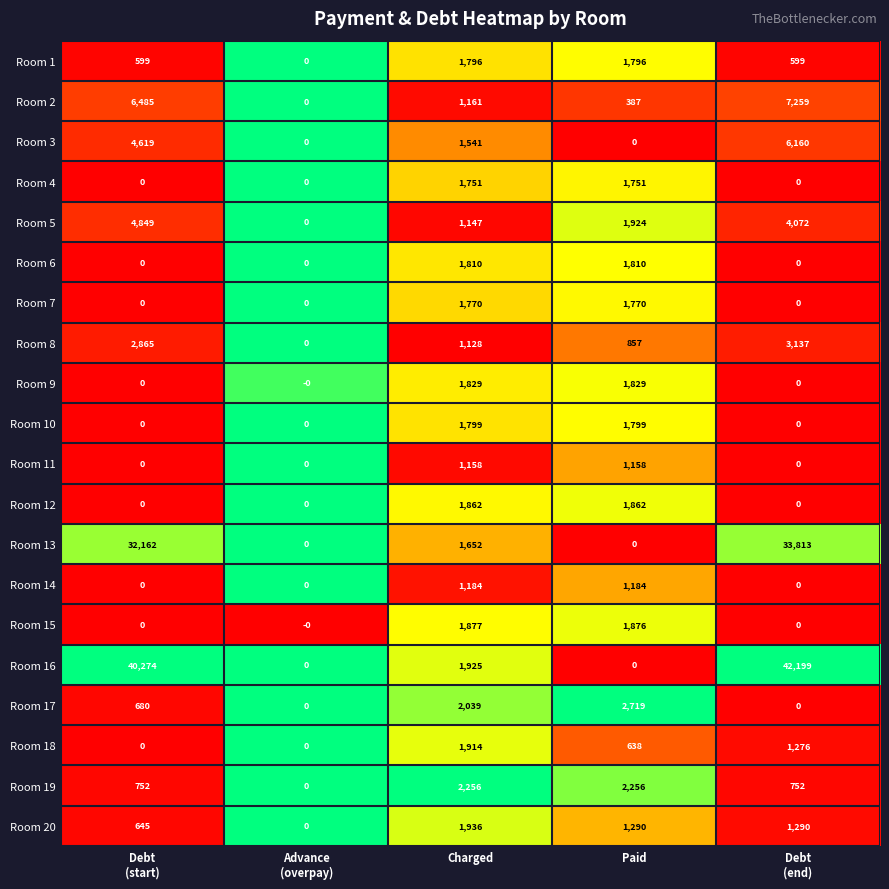

Rank the series by their maximum value, from highest to lowest.

Room 16, Room 13, Room 2, Room 3, Room 5, Room 8, Room 17, Room 19, Room 20, Room 18, Room 15, Room 12, Room 9, Room 6, Room 10, Room 1, Room 7, Room 4, Room 14, Room 11